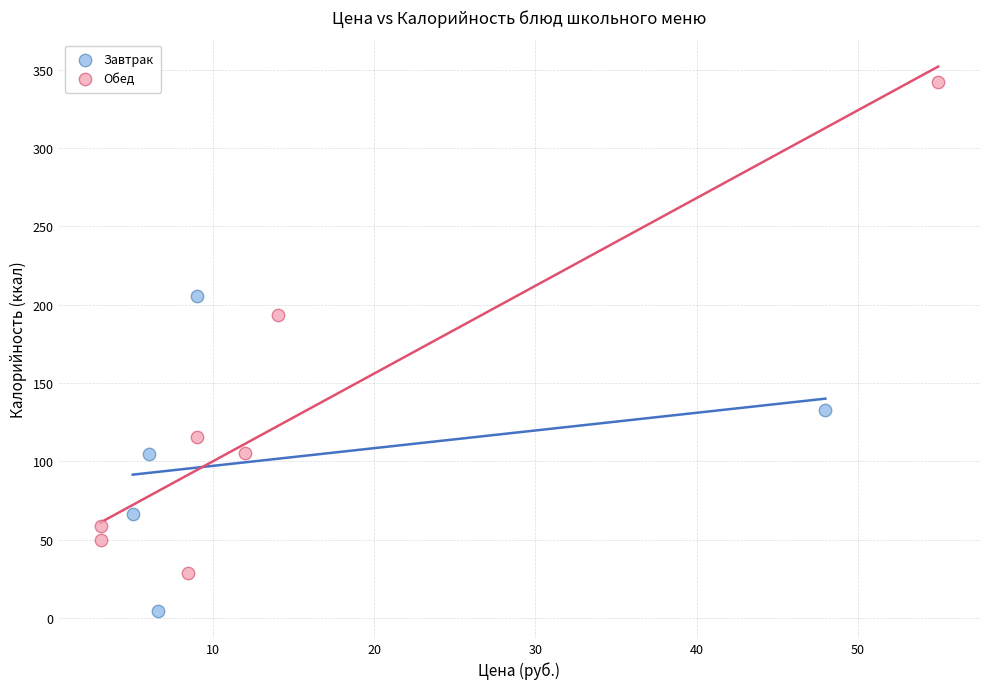

What are all the series names shown in the legend?

Завтрак, Обед